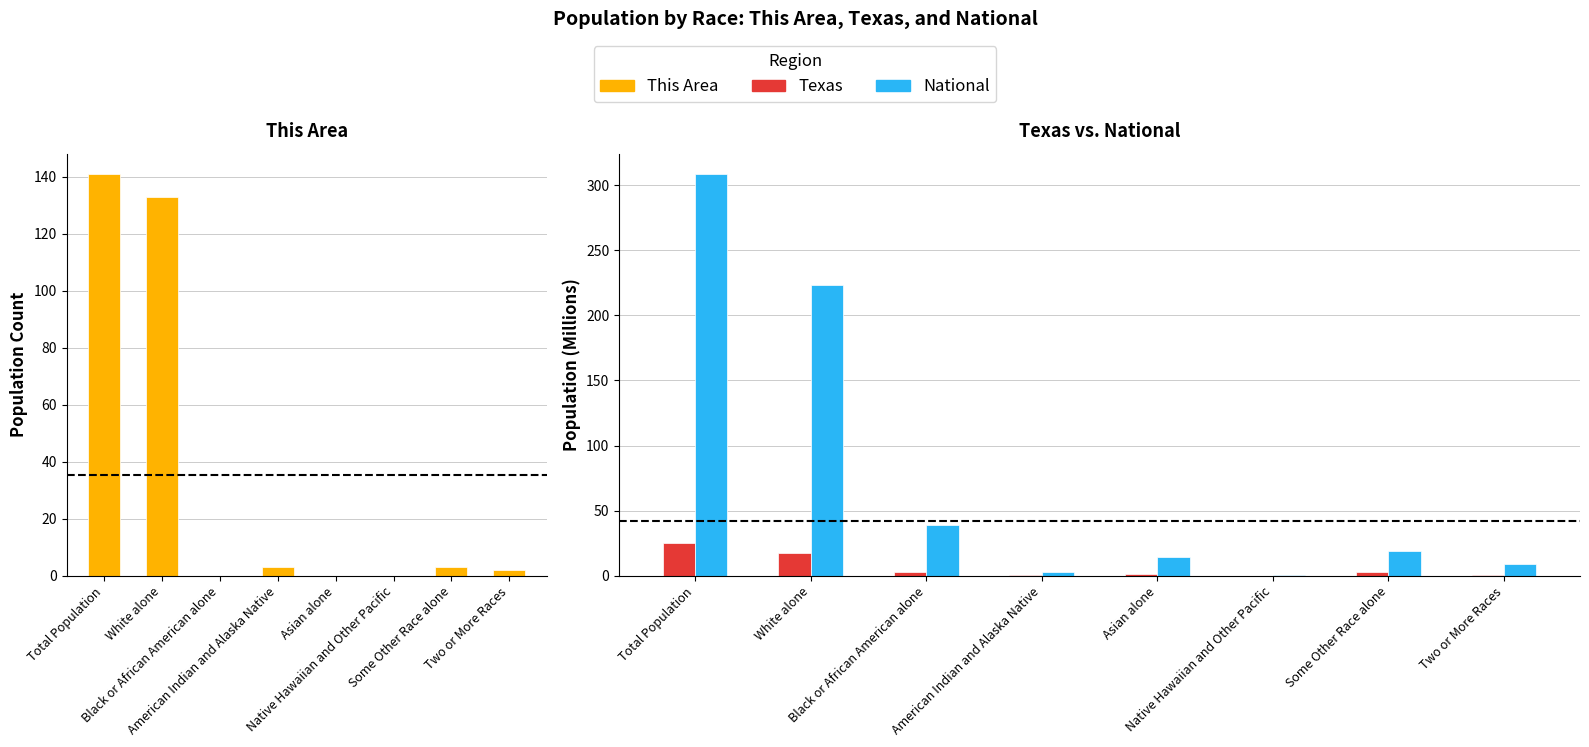

How many values in This Area are above zero?

5